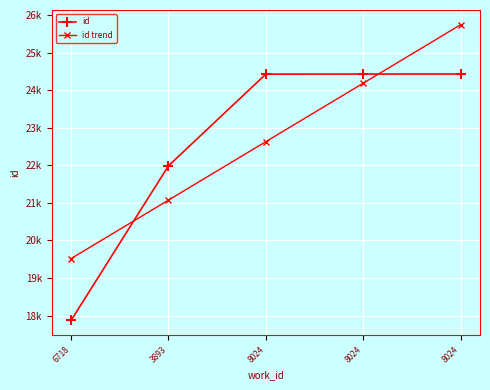

Does the chart have visible grid lines?

Yes